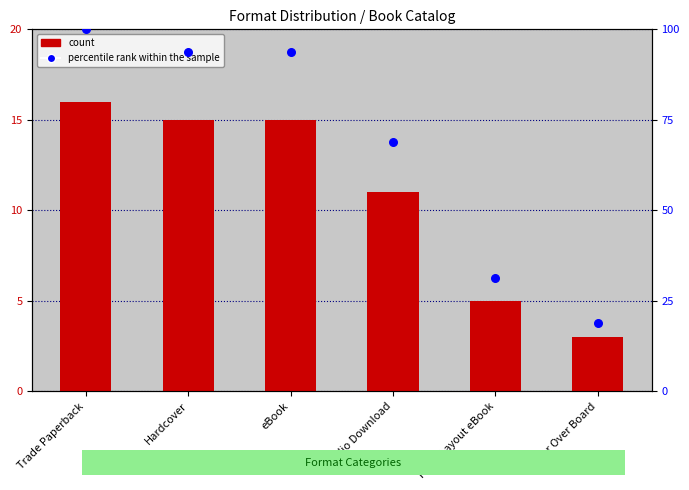

Which series reaches the maximum Y coordinate?

percentile rank within the sample